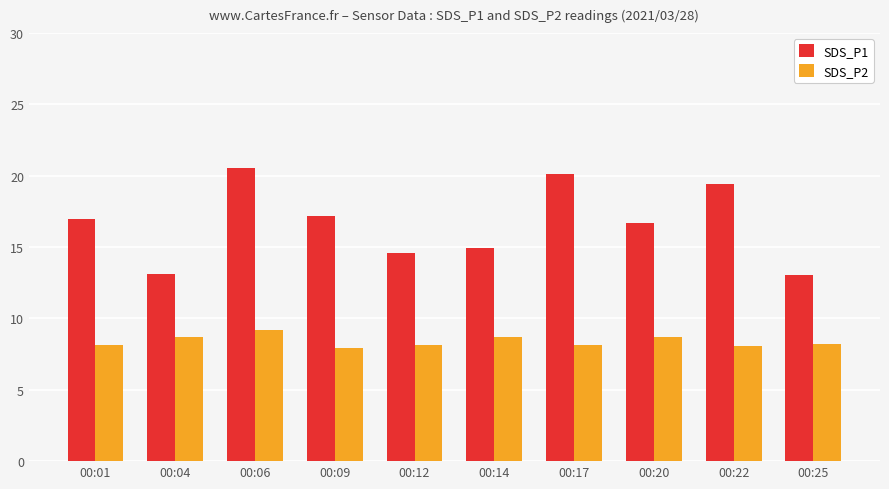

Which category has the highest value in the SDS_P2 series?

00:06